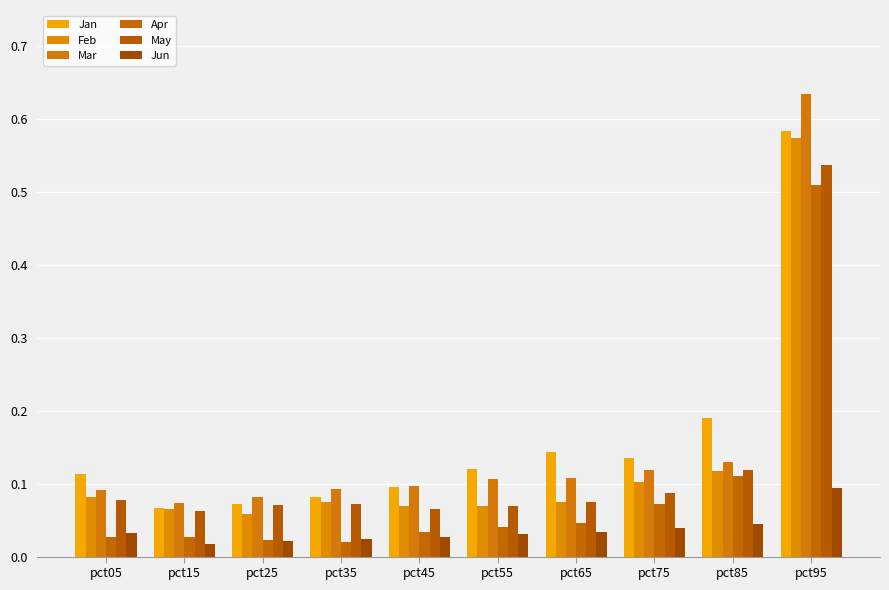

Which series changed the most between pct25 and pct55?

Jan